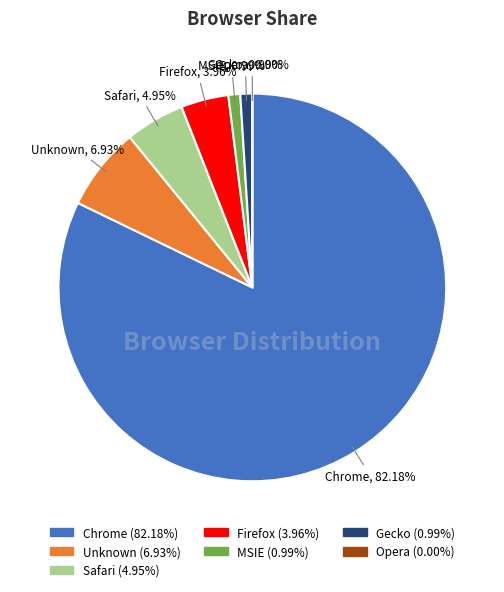

What portion of the pie excludes MSIE?

99.0%